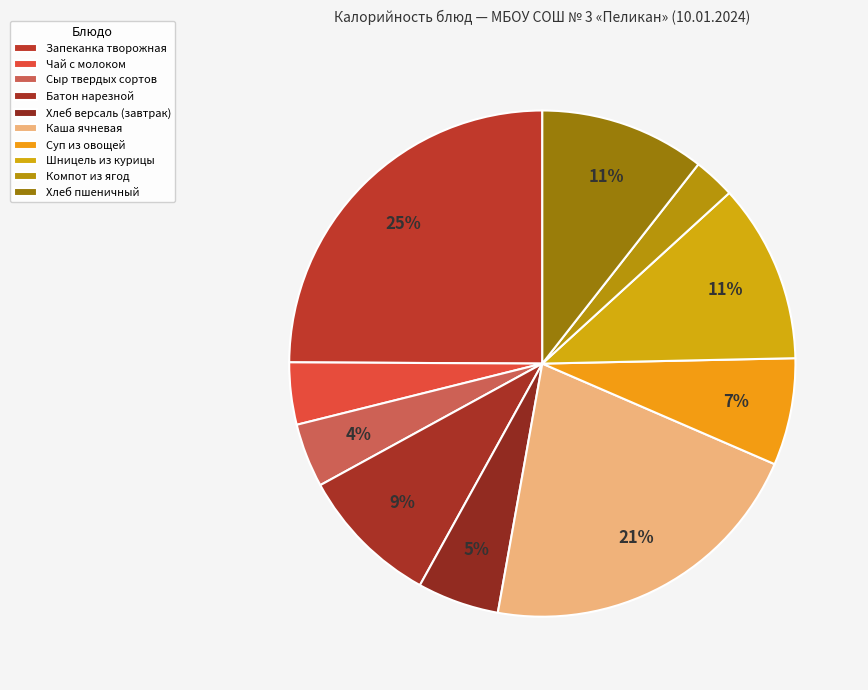

To the nearest percent, what portion does Хлеб пшеничный represent?

11%